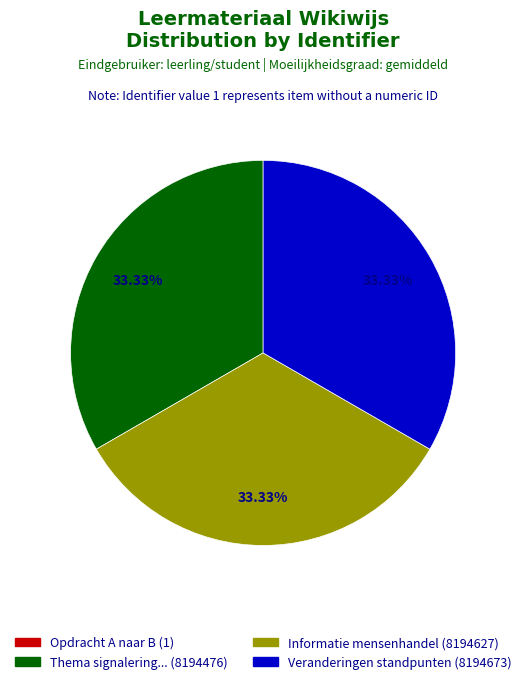

Is there a majority slice in this chart?

No